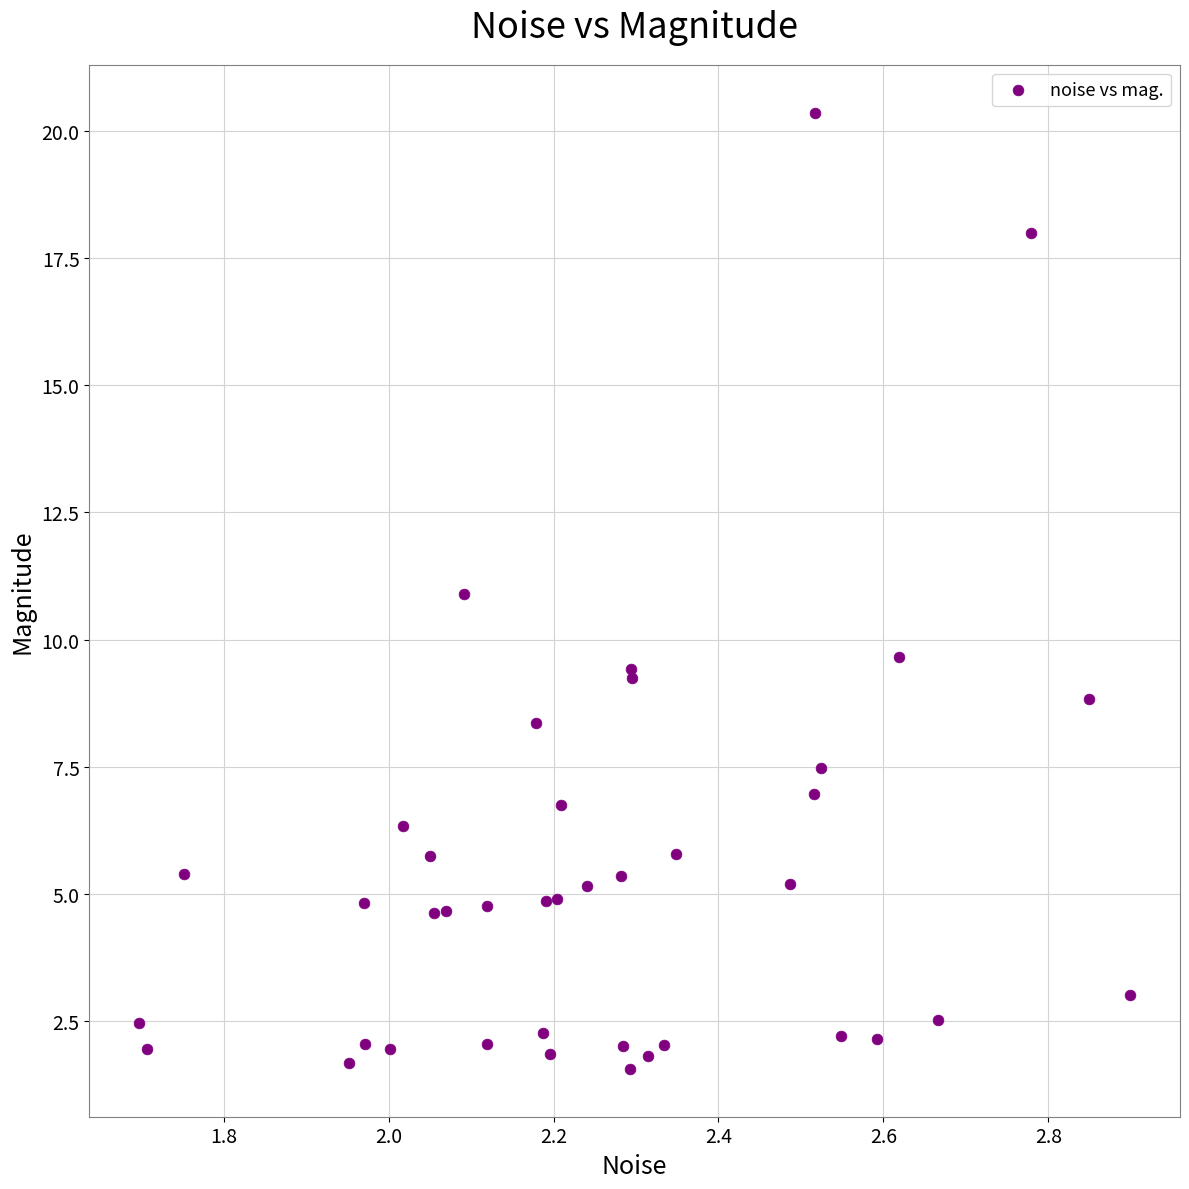

What Y value in the scatter plot is closest to 10?

9.7